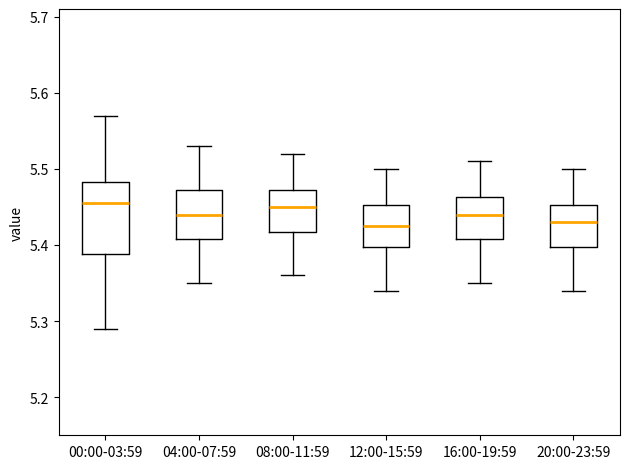

Comparing the boxes themselves (not the whiskers), which one is the tallest?

00:00-03:59